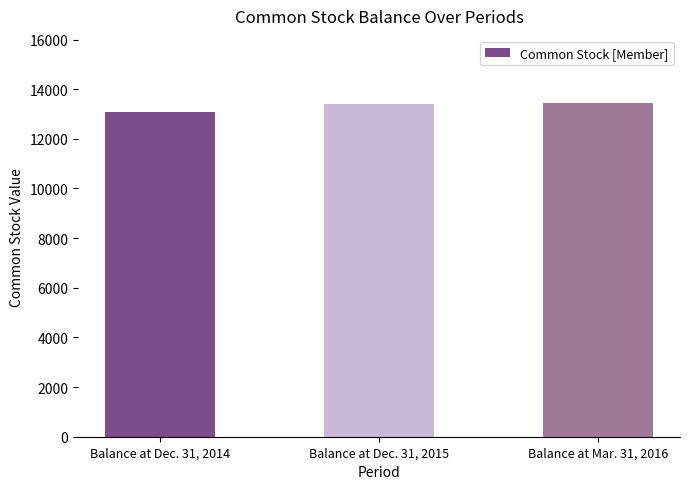

What is the sum of all values?

39935